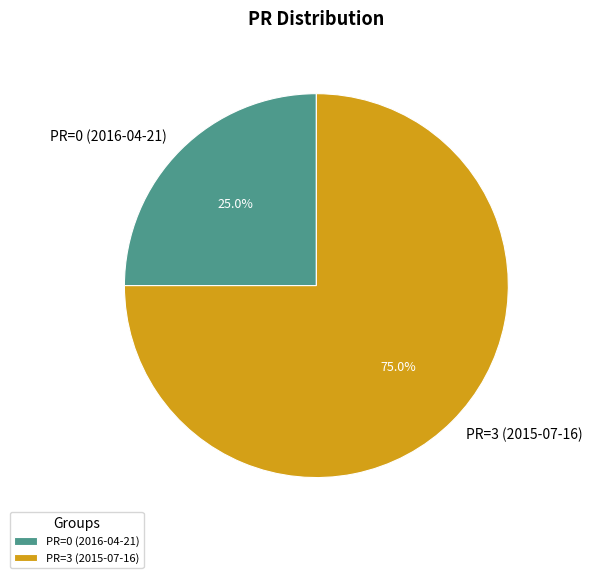

True or false: PR=0 (2016-04-21) accounts for 1% of the total.

False